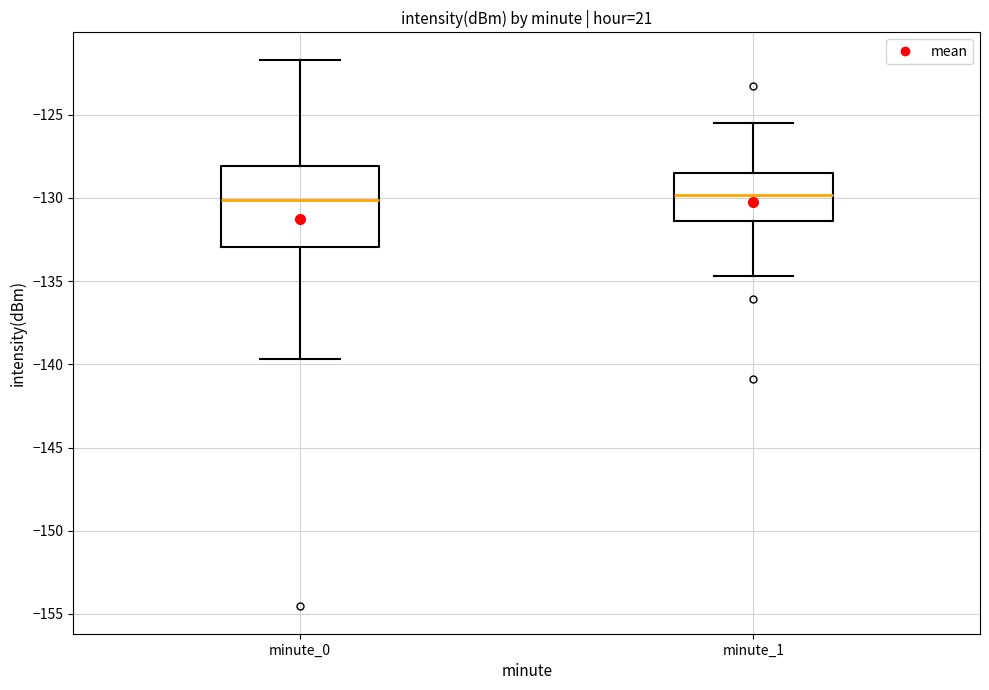

Reading left to right, read every box against the y-axis: the position of its median line, the range the box covers, and the ends of its whiskers. The values are not printed on the chart, so give them approximately, as read against the axis.

minute_0: median -130.0, box -133.0 to -128.0, whiskers -139.5 to -121.5
minute_1: median -130.0, box -131.5 to -128.5, whiskers -134.5 to -125.5